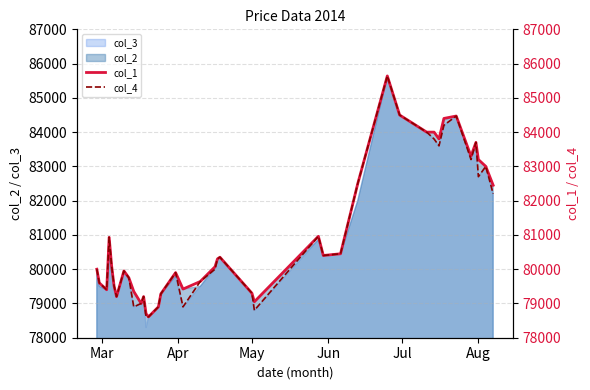

What is the minimum value for col_2?

78610